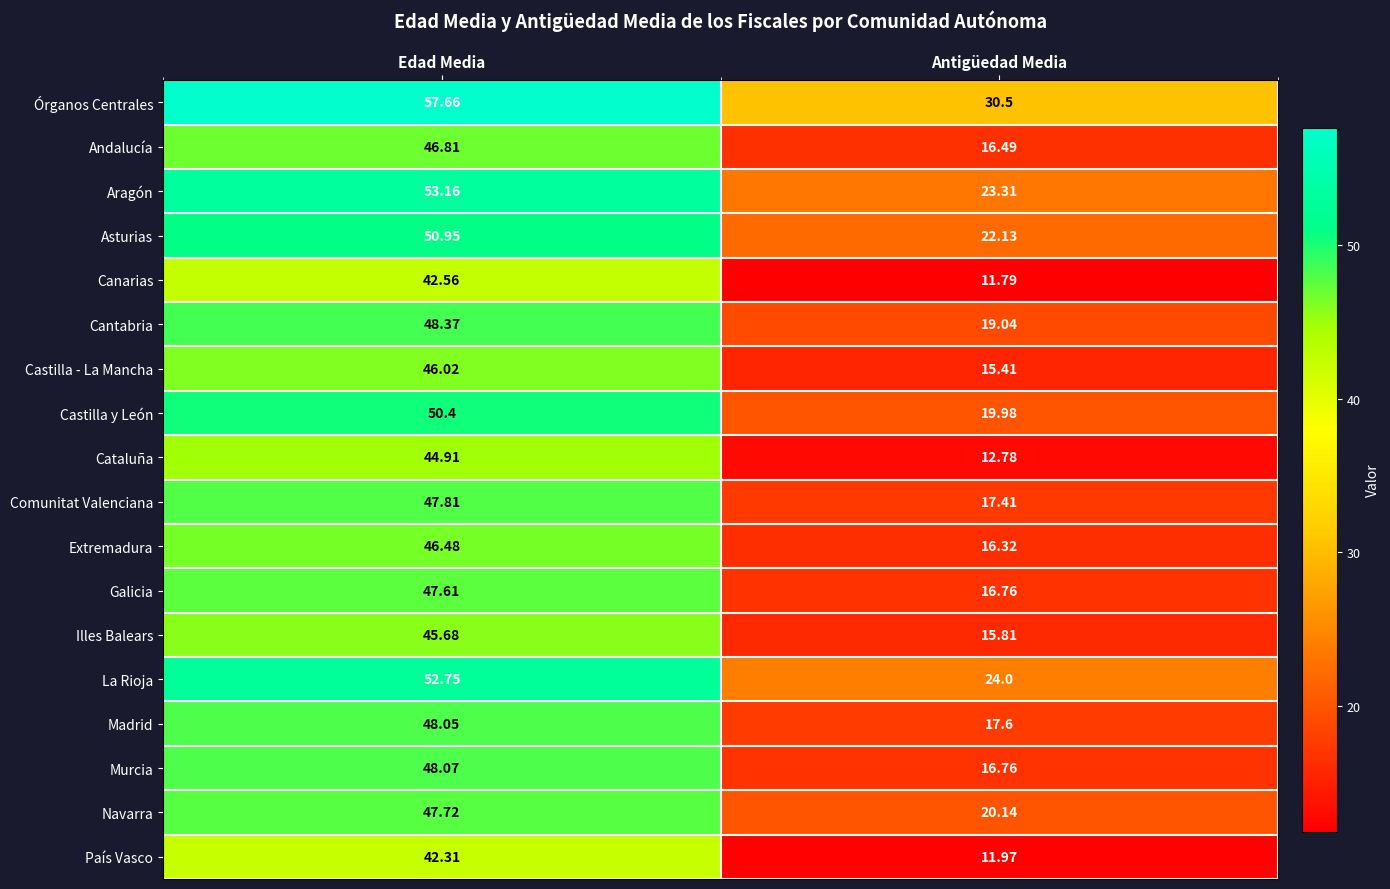

Which series changed the most between Edad Media and Antigüedad Media?

Cataluña